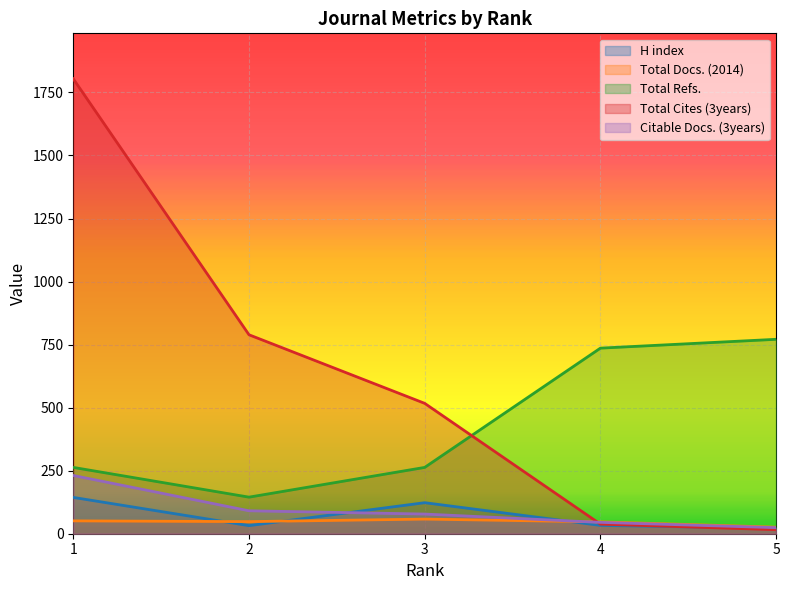

What is the sum of all H index values?

353